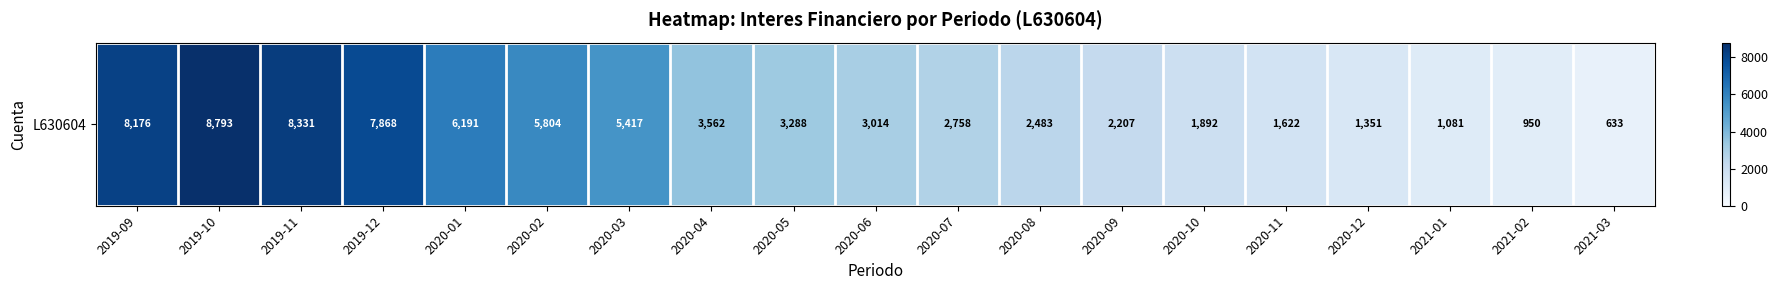

True or false: the data shows 7867.8 at 2019-12.

True